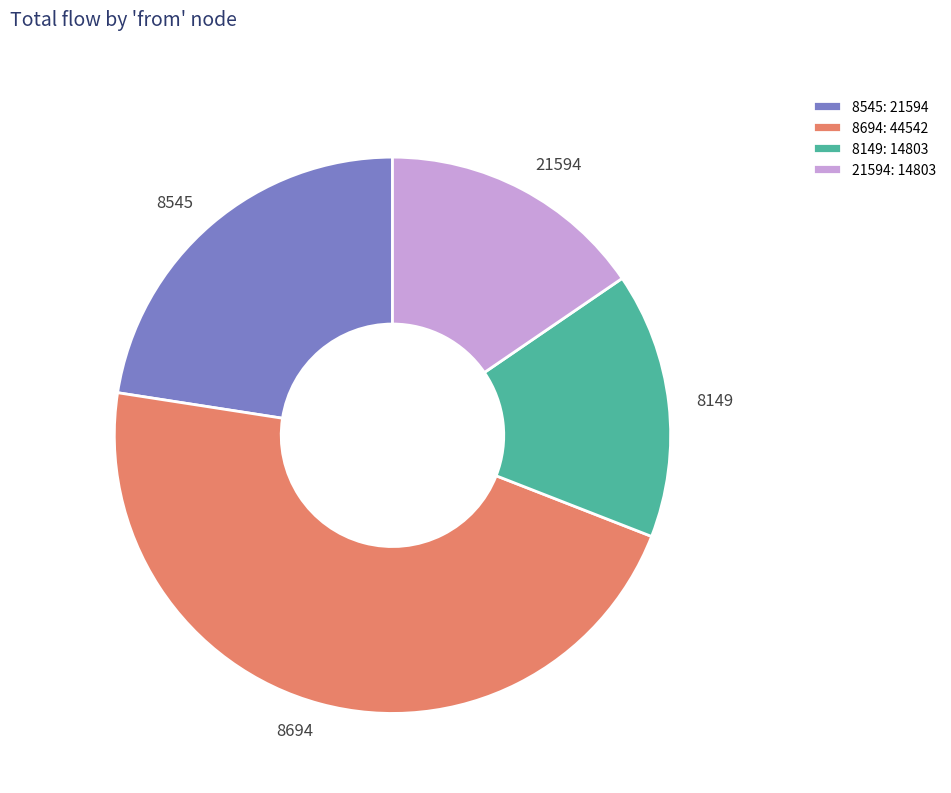

Which slice is the largest?

8694: 44542